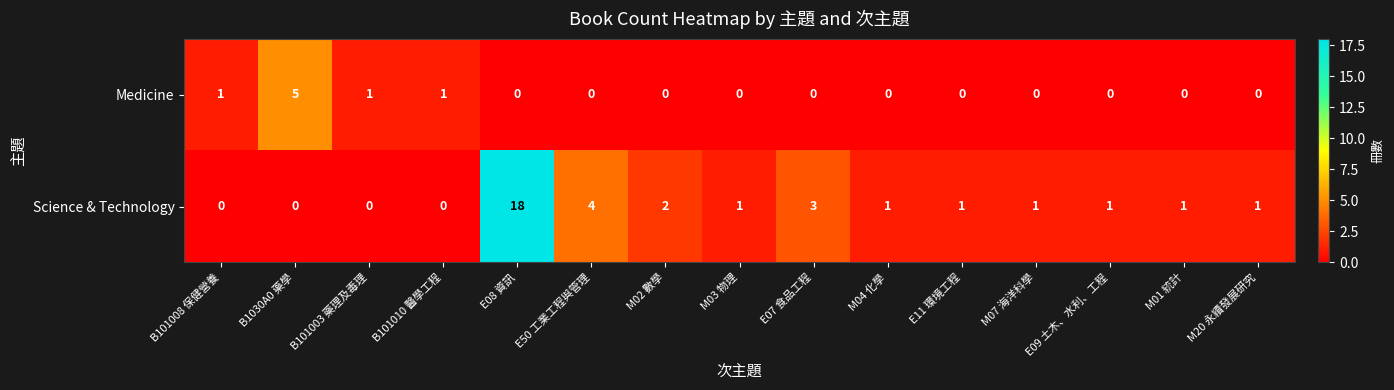

The value of Science & Technology at E09 土木、水利、工程 is 1. True or false?

True